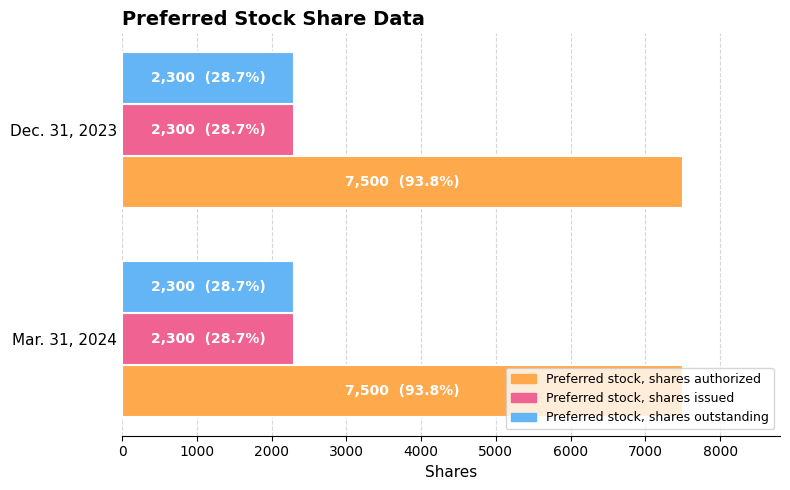

What is the total value across all series at Mar. 31, 2024?

12100